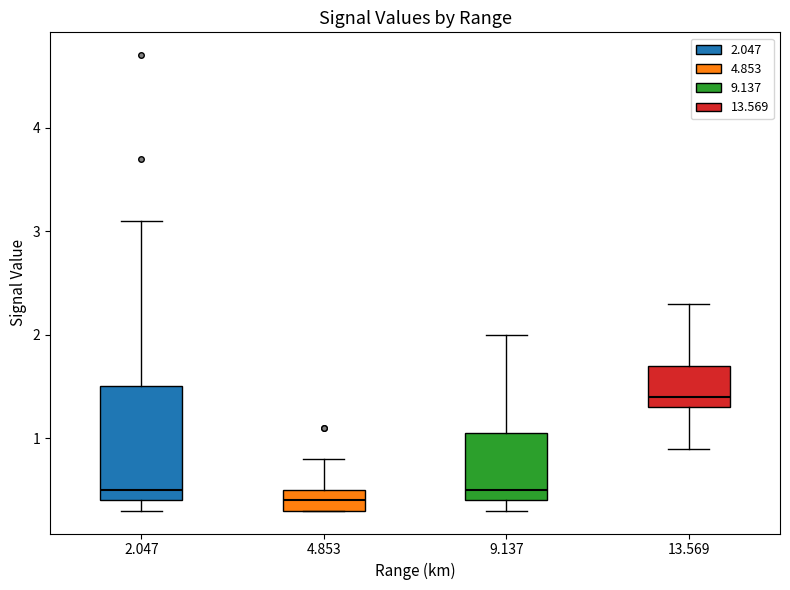

Which box's median line is the highest?

13.569